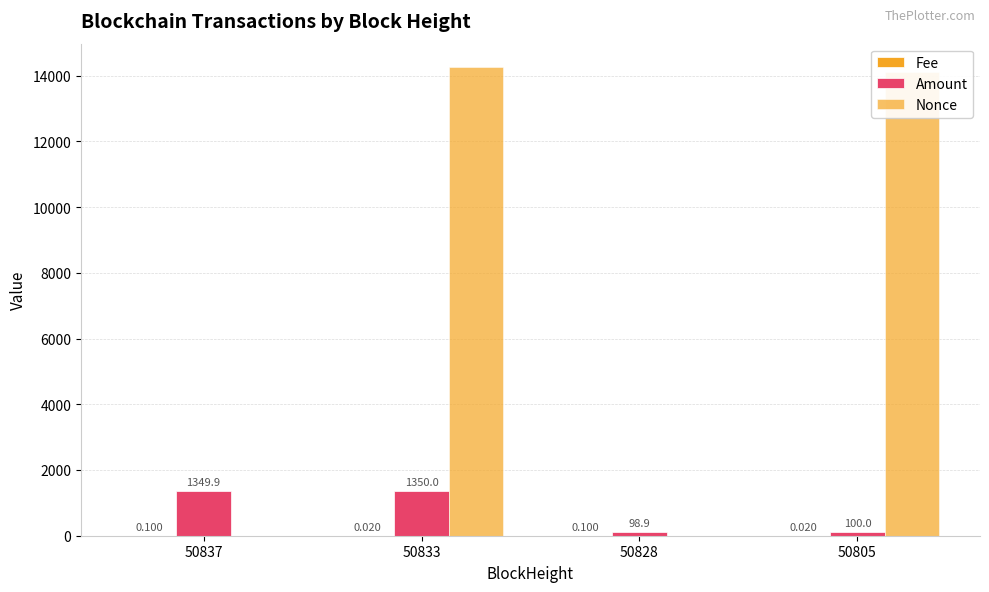

At which category is the sum across all series the highest?

50833